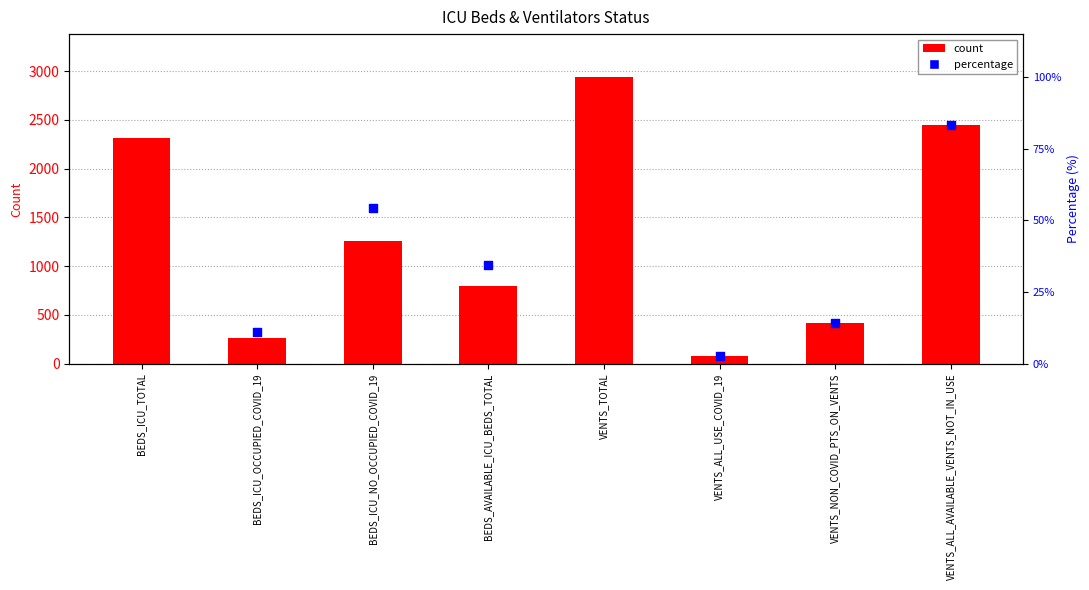

What is the change in value from BEDS_ICU_NO_OCCUPIED_COVID_19 to VENTS_ALL_USE_COVID_19?

-1179